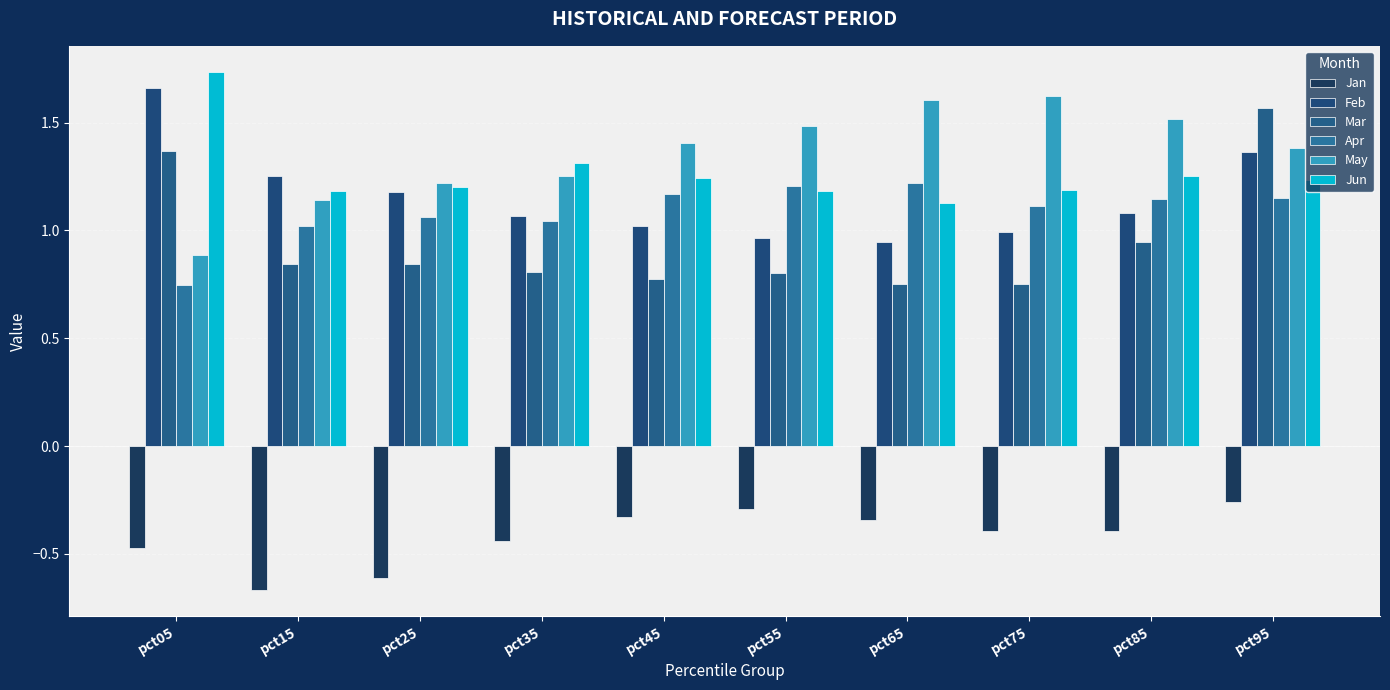

What are all the series names shown in the legend?

Jan, Feb, Mar, Apr, May, Jun